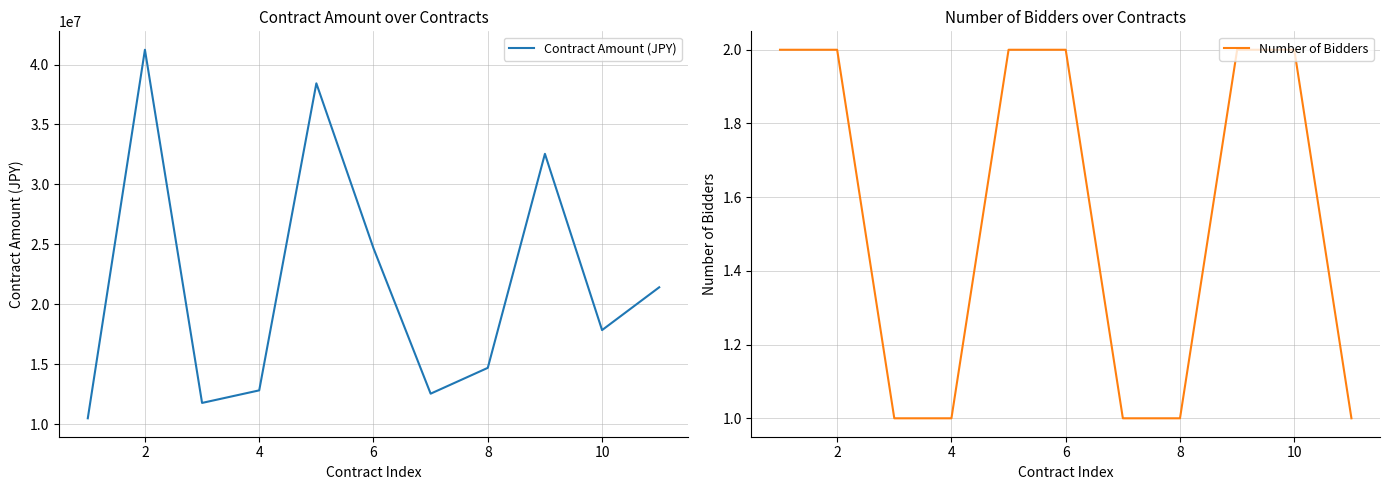

The value of Contract Amount (JPY) at 2 is 41230560. True or false?

True